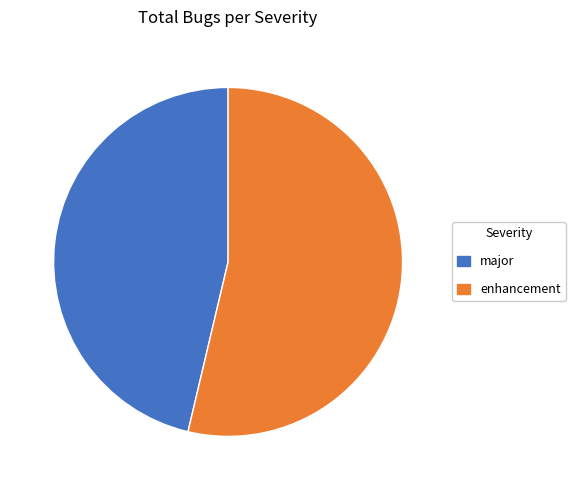

How many segments does this pie chart have?

2